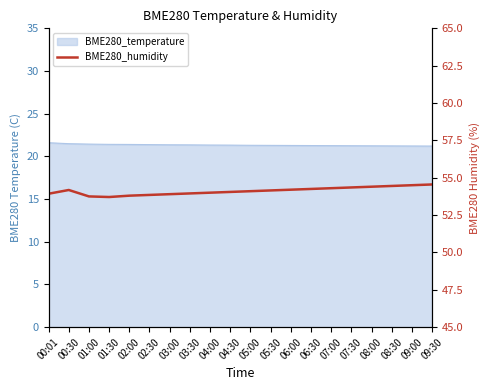

What is the difference between the values at 02:00 and 01:30?

0.1